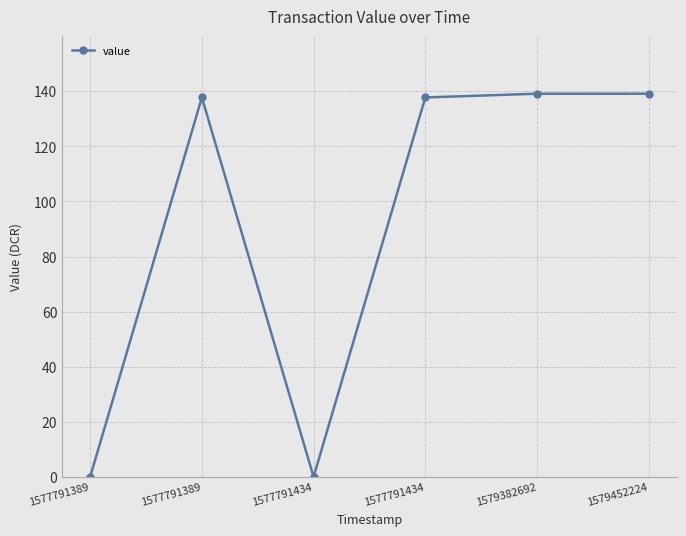

At which label does the data first exceed 137?

1577791389